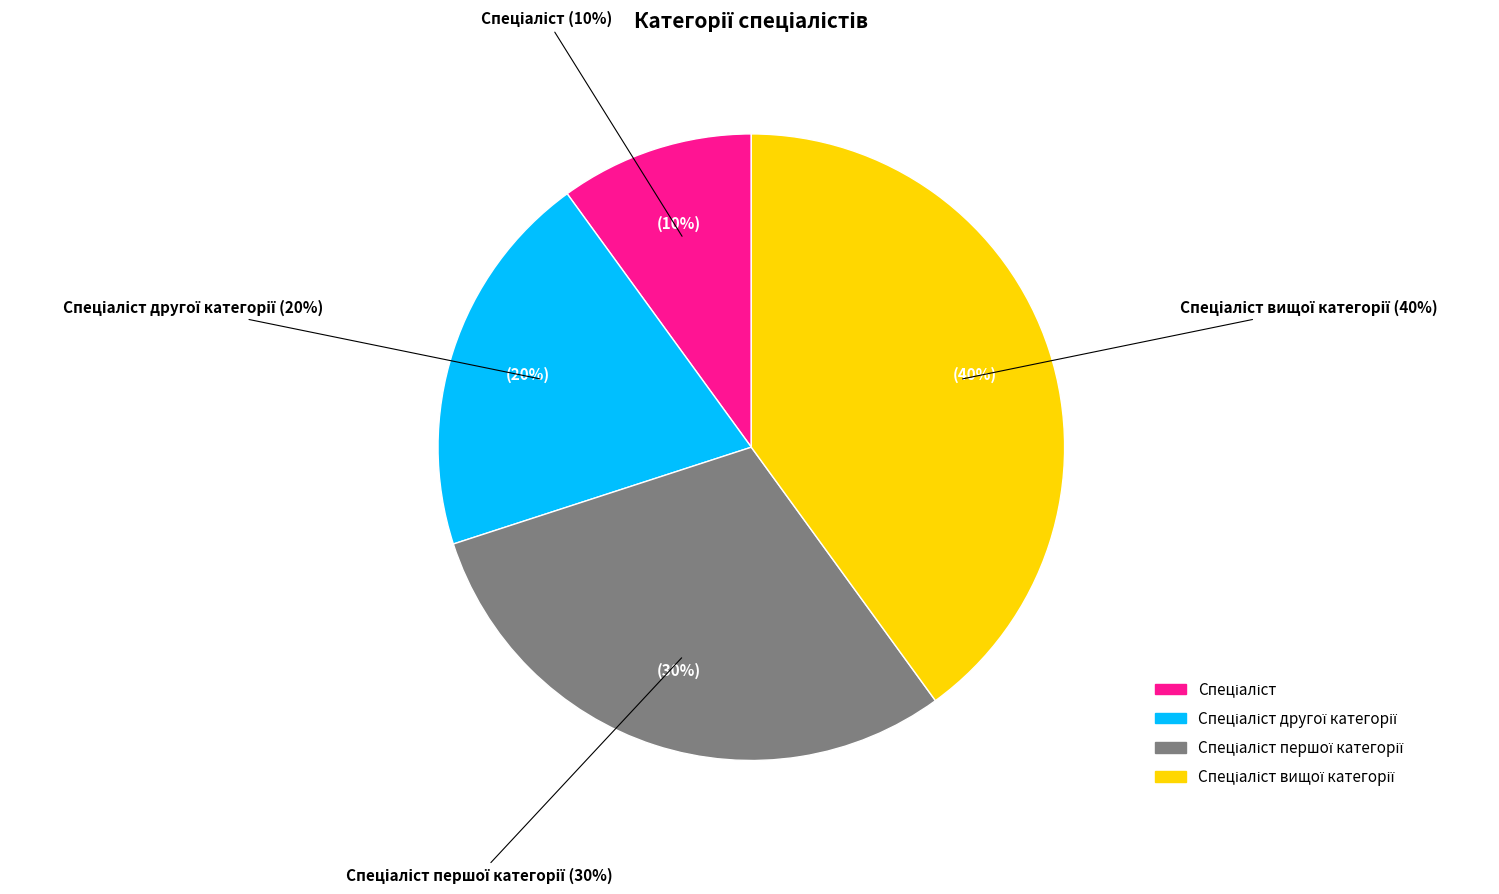

True or false: Спеціаліст accounts for 1% of the total.

False